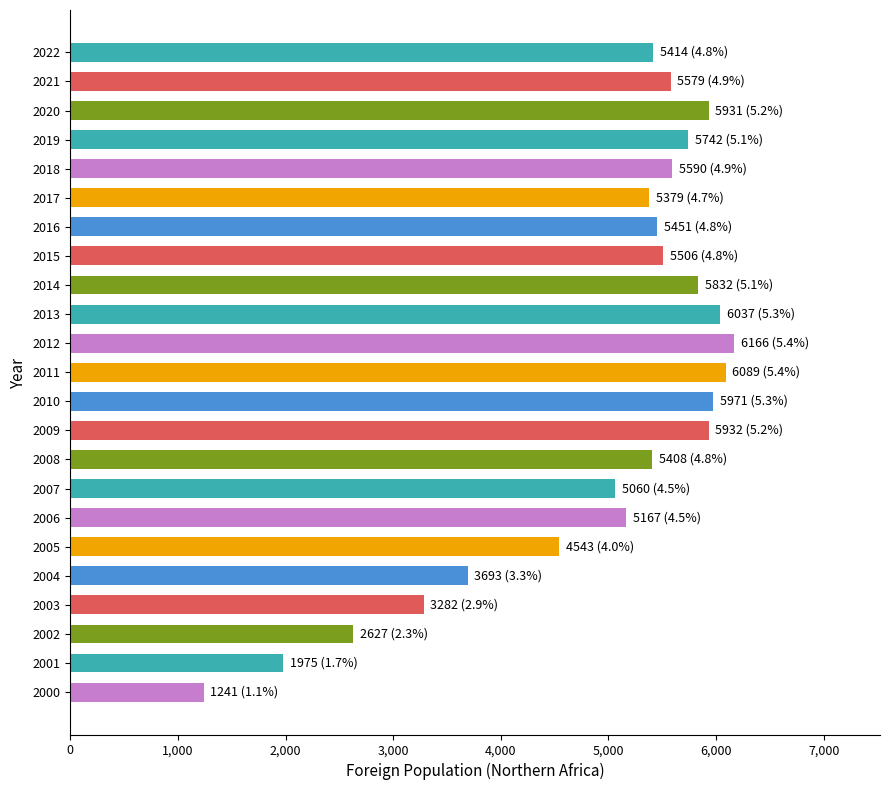

What is the greatest value displayed?

6166